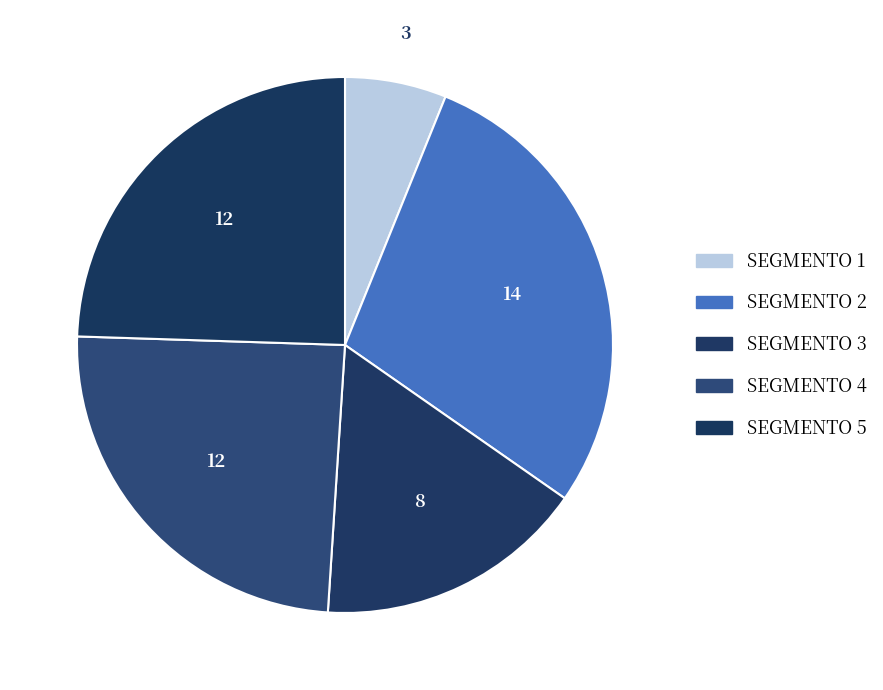

What portion of the pie excludes SEGMENTO 2?

71.4%